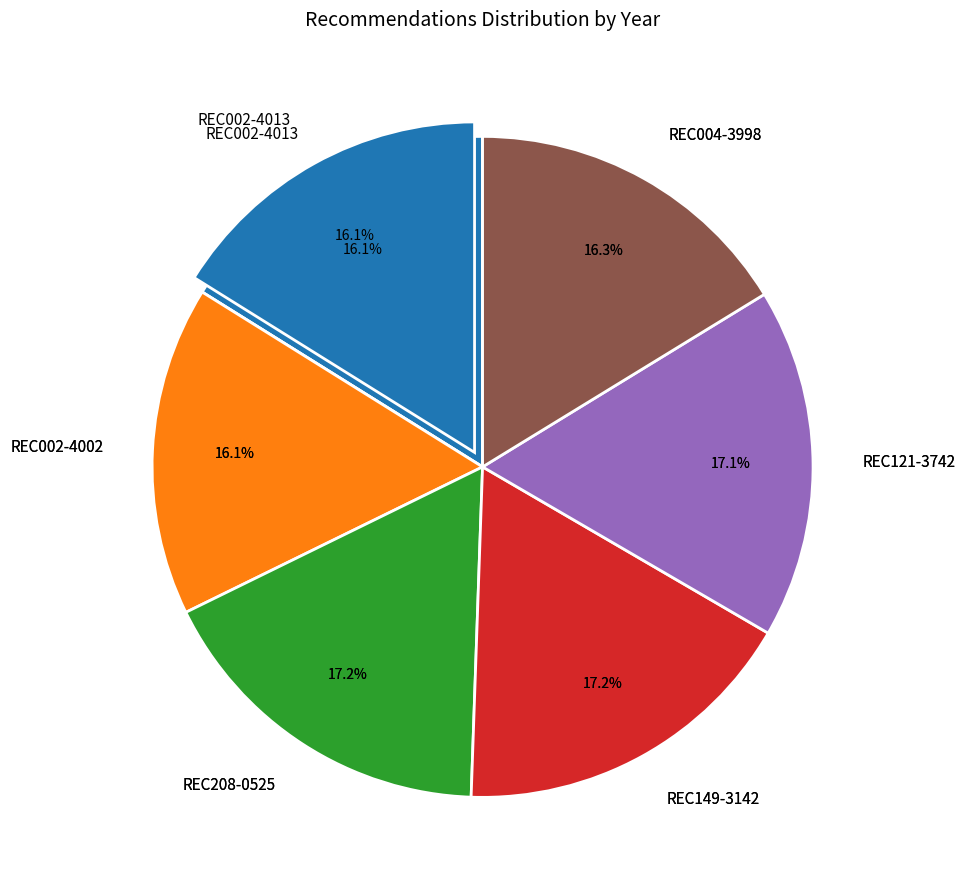

Rank the categories by value from lowest to highest.

REC002-4013, REC002-4002, REC004-3998, REC121-3742, REC149-3142, REC208-0525